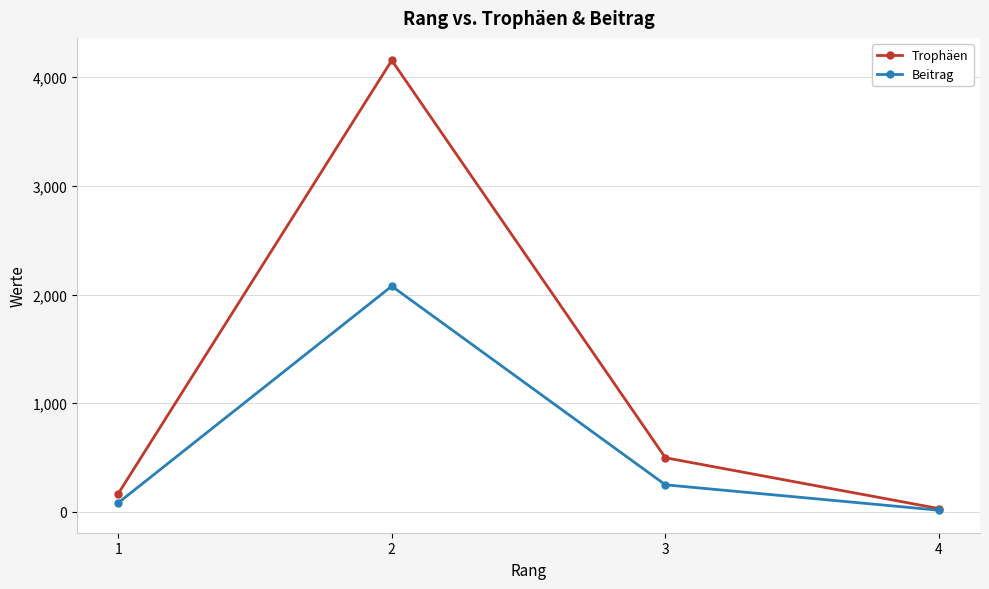

Rank the categories by Trophäen value from lowest to highest.

4, 1, 3, 2